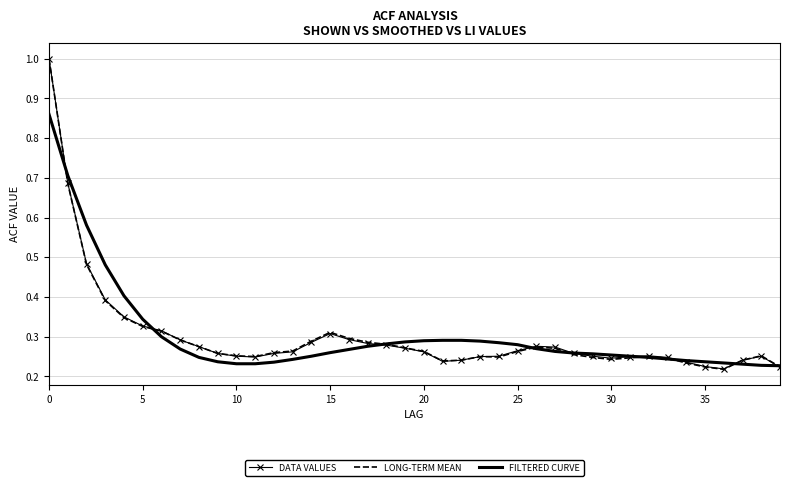

What is the greatest value displayed?

1.0